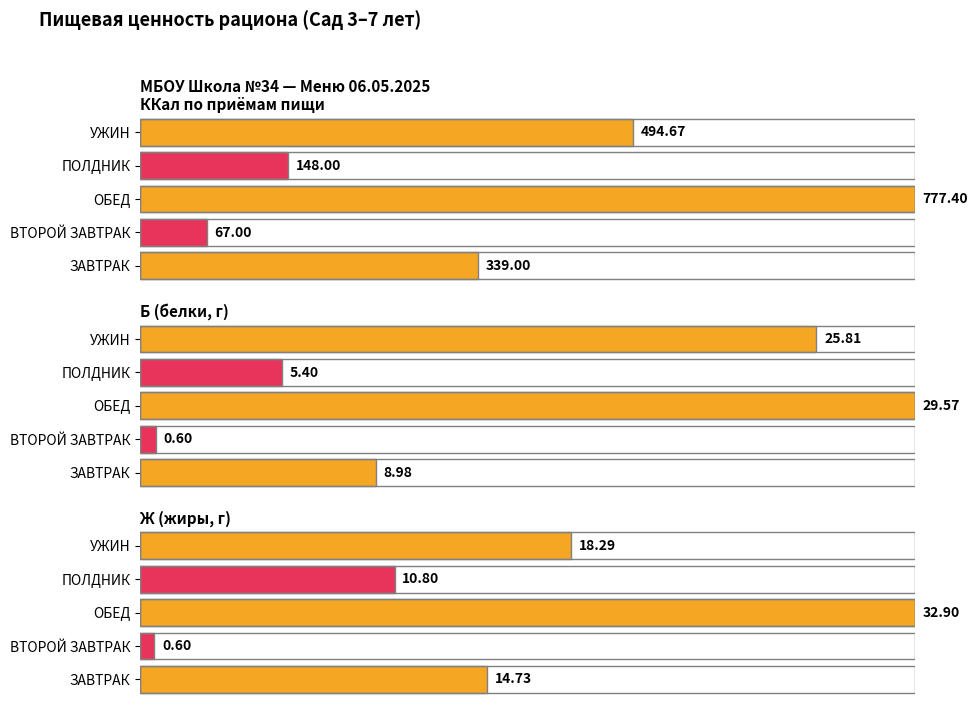

What is the difference between the maximum and second lowest values in the Б series?

24.2